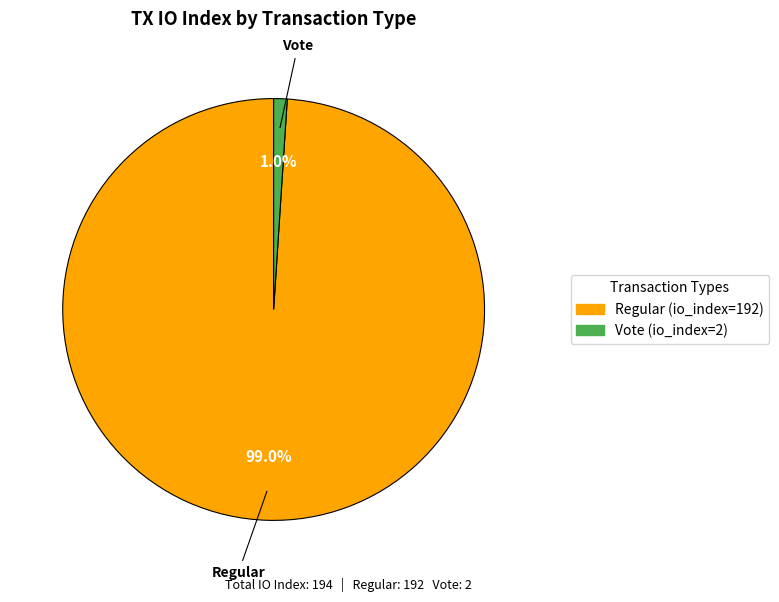

Does Regular (io_index=192) account for over 50% of the chart?

Yes